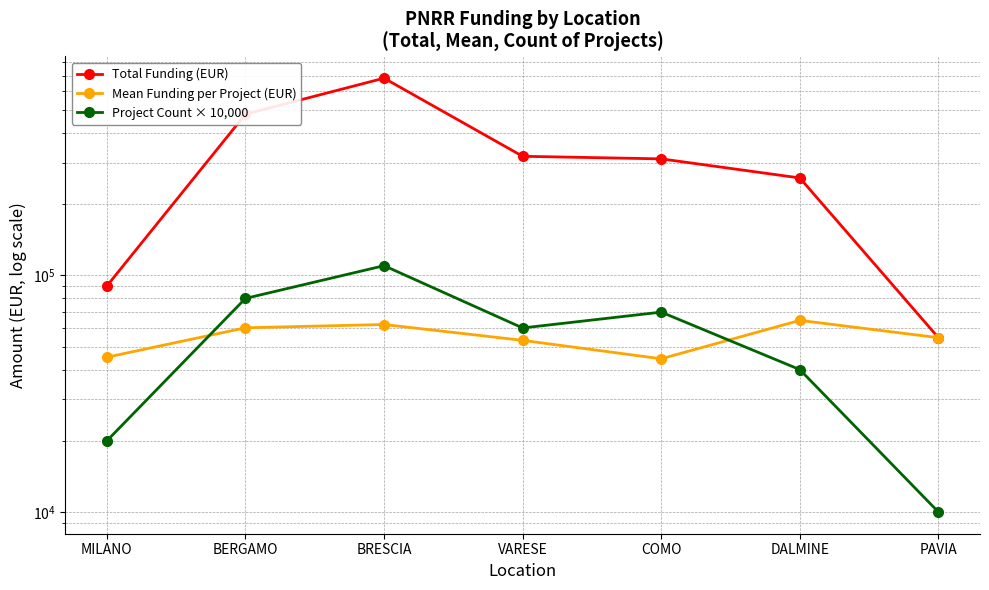

The Mean Funding per Project (EUR) series shows 54577.6 at PAVIA. True or false?

True